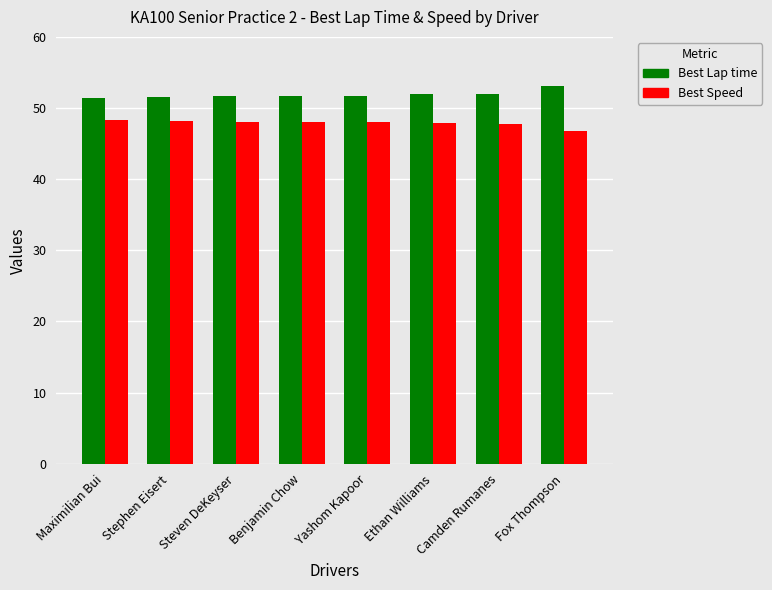

What is the difference between the maximum and minimum values in the Best Lap time series?

1.8